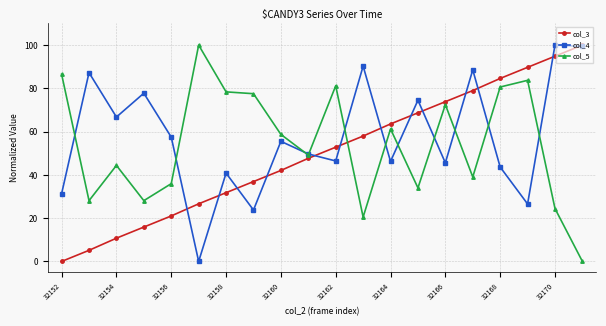

How many values in the col_3 series are below 52?

10